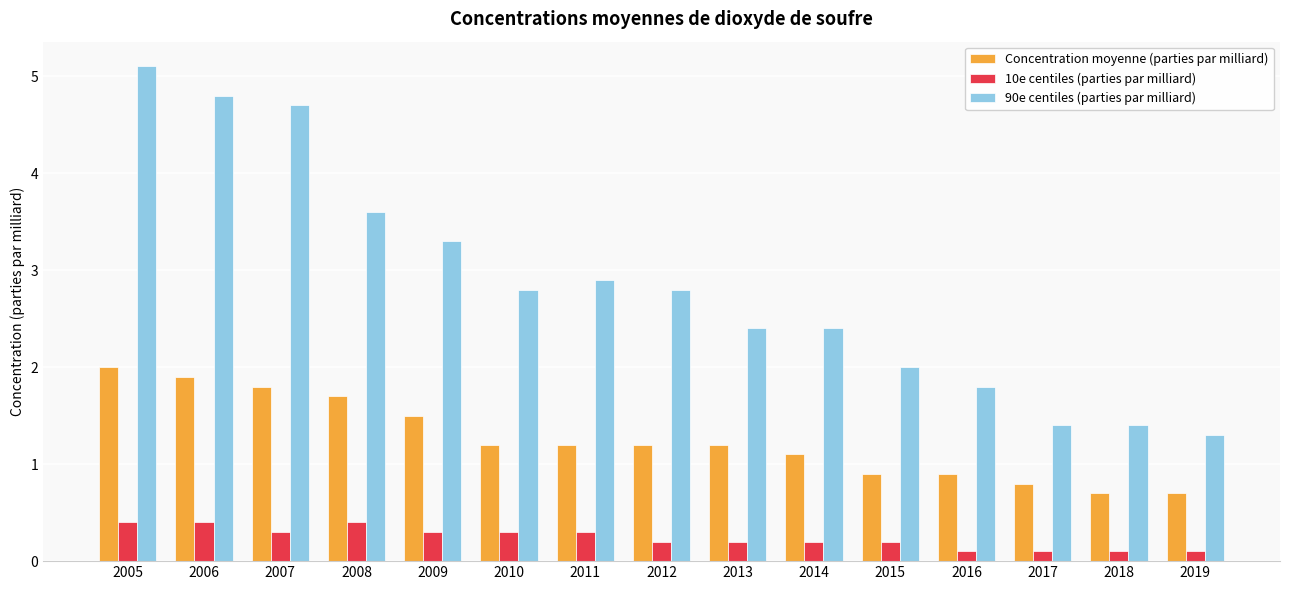

Which series has the largest total across all categories?

90e centiles (parties par milliard)